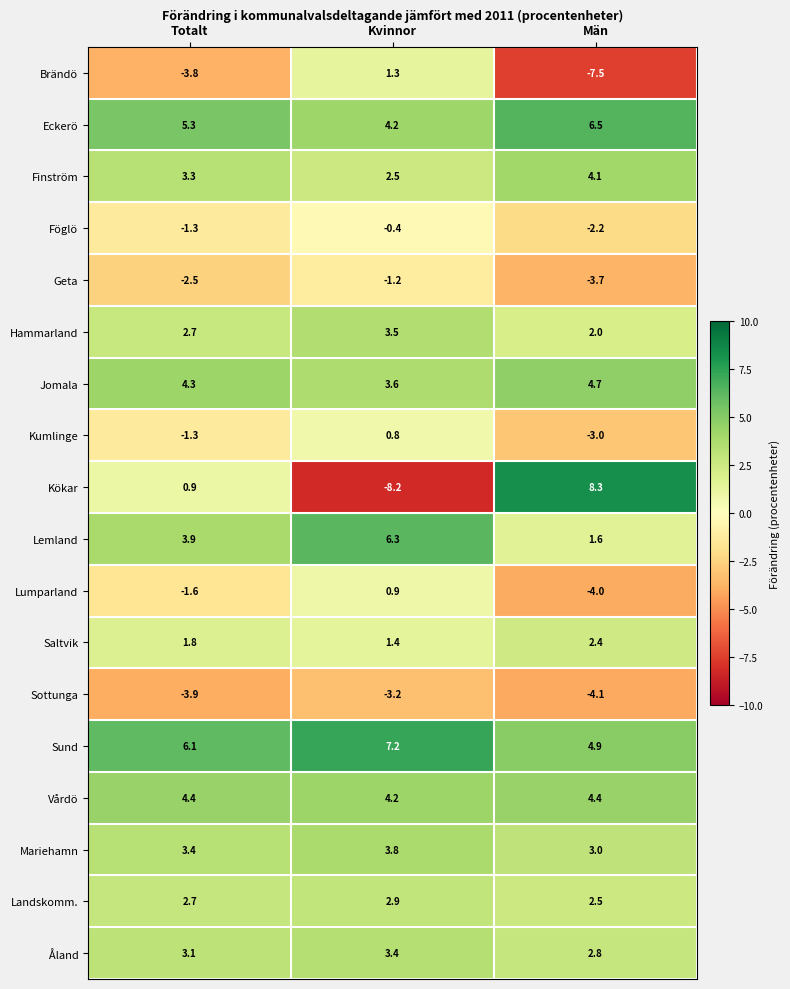

Between Kvinnor and Män, which series saw the biggest shift?

Kökar